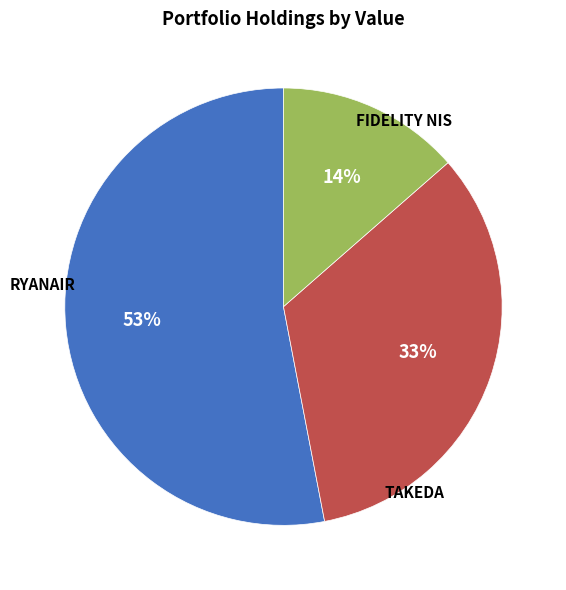

How many segments does this pie chart have?

3